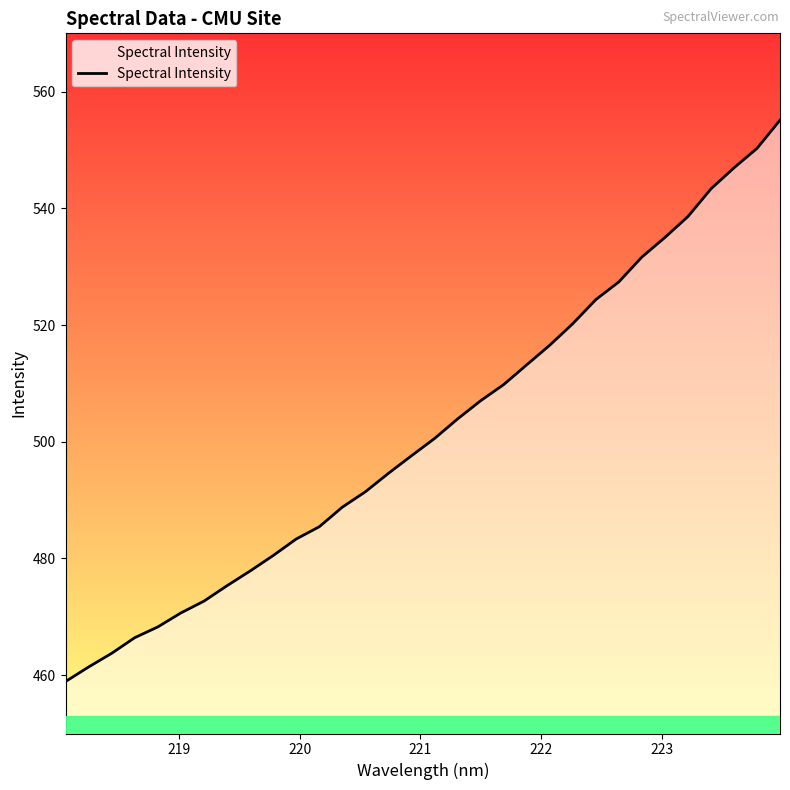

How many series are shown in this chart?

1